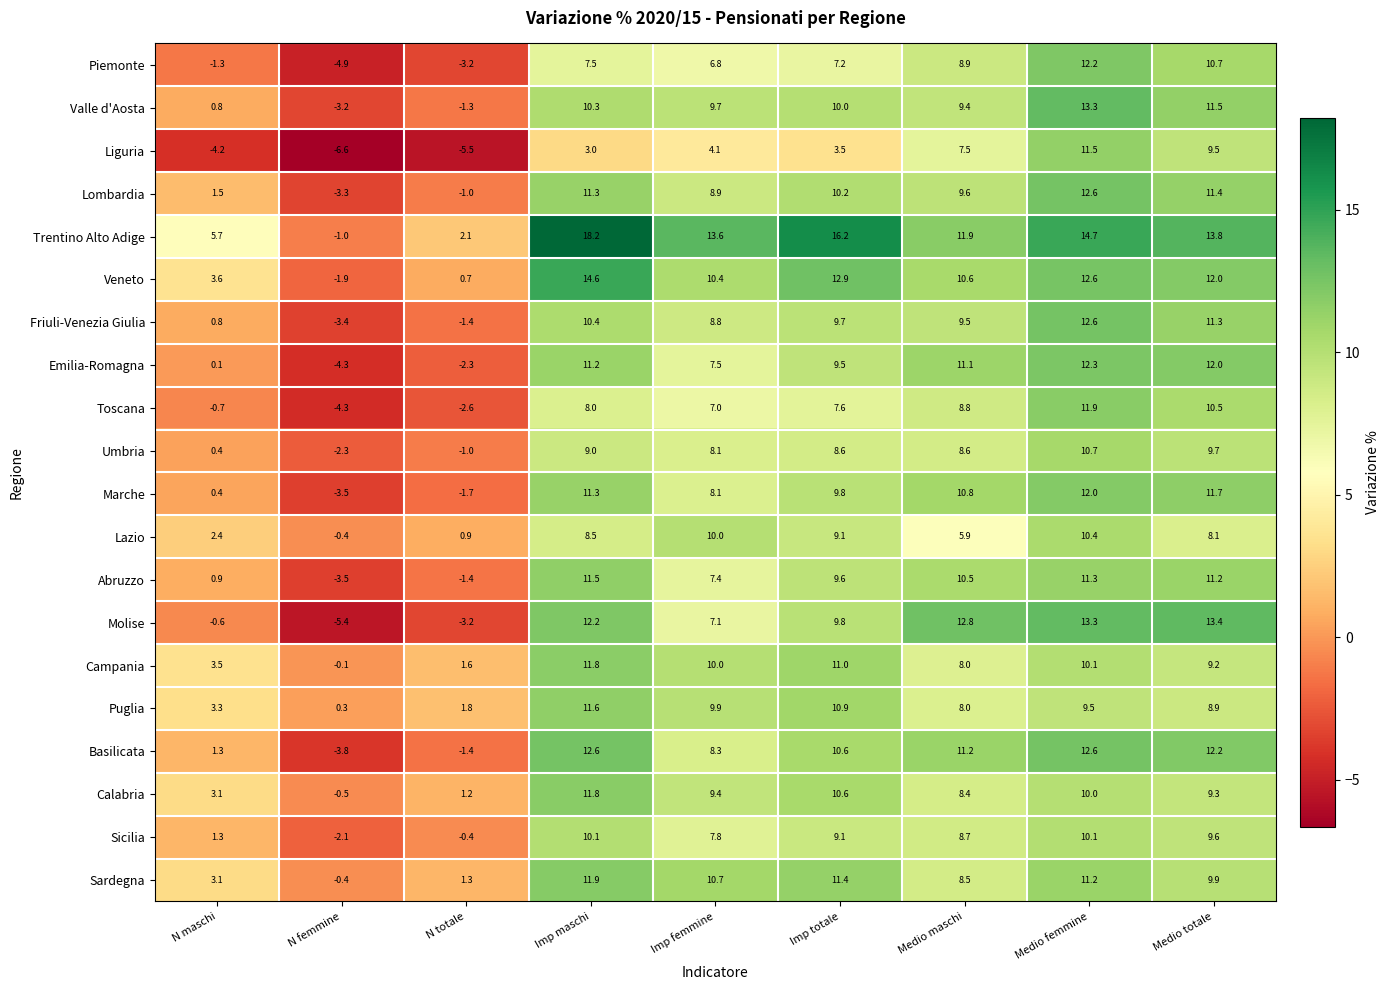

What is the spread (max minus min) of values at Medio femmine?

5.2